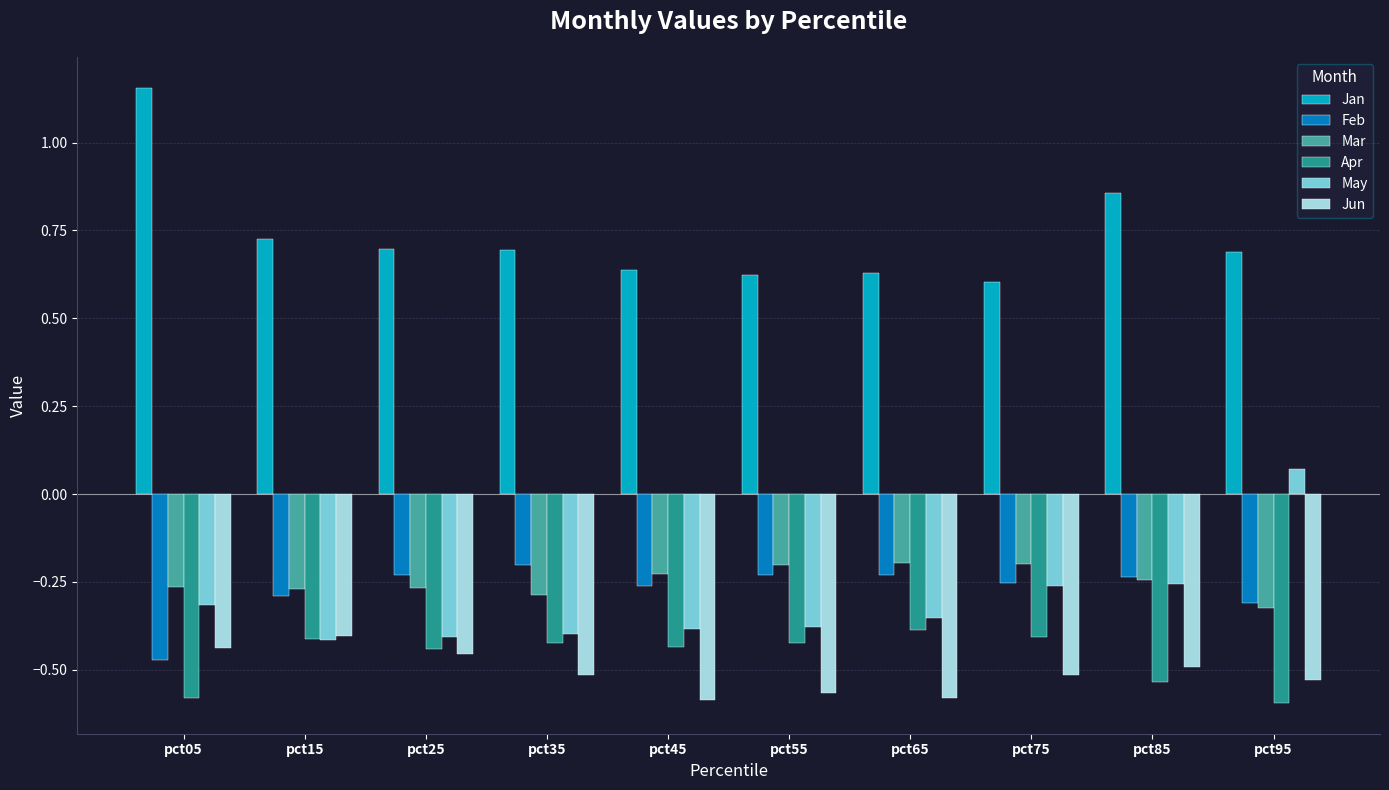

True or false: May has a value of -0.3 at pct85.

True